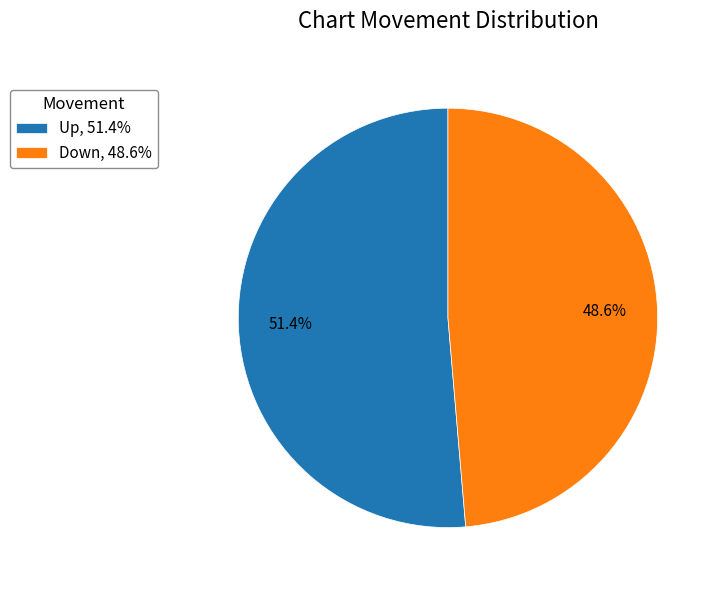

What is the ratio of the value at Down, 48.6% to the value at Up, 51.4%?

0.9